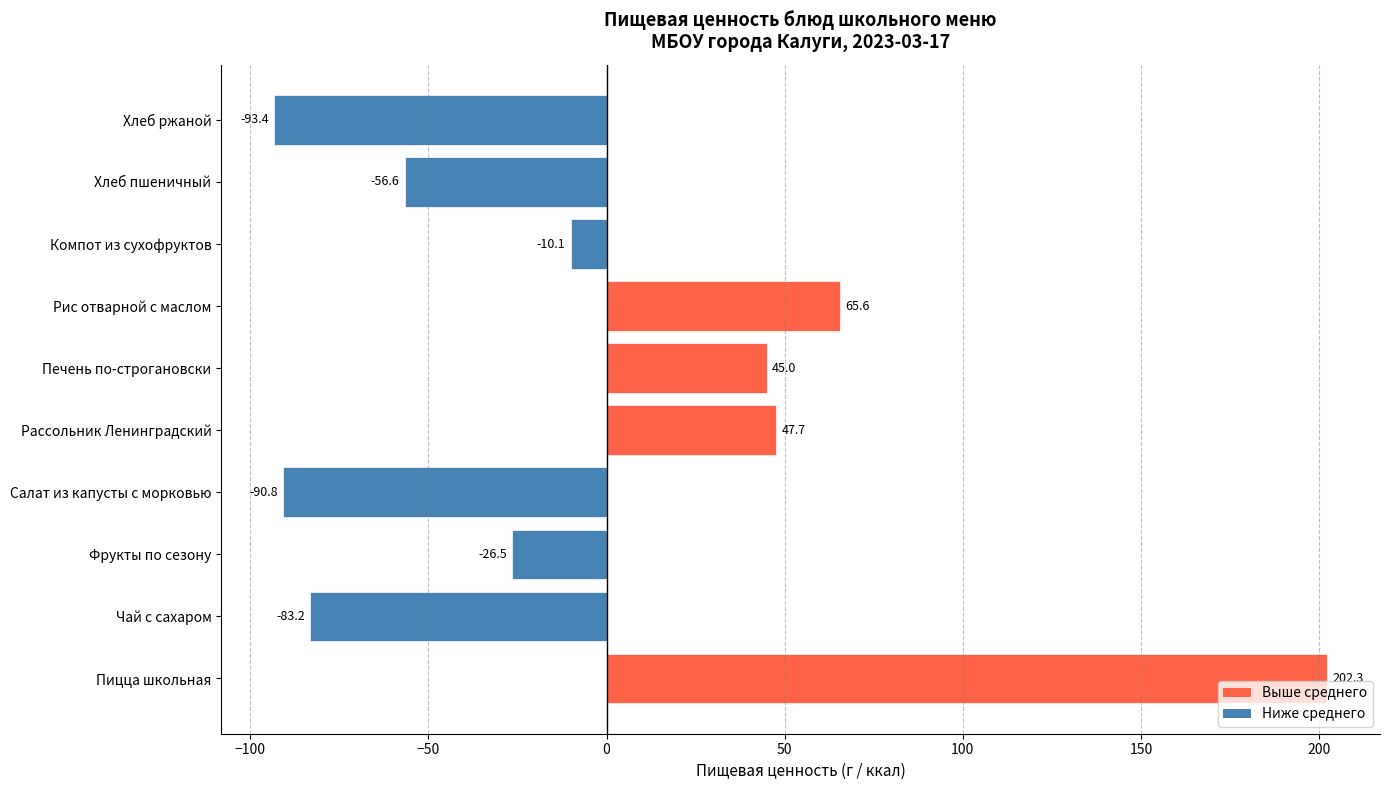

What is the difference between the maximum and second lowest values?

293.1